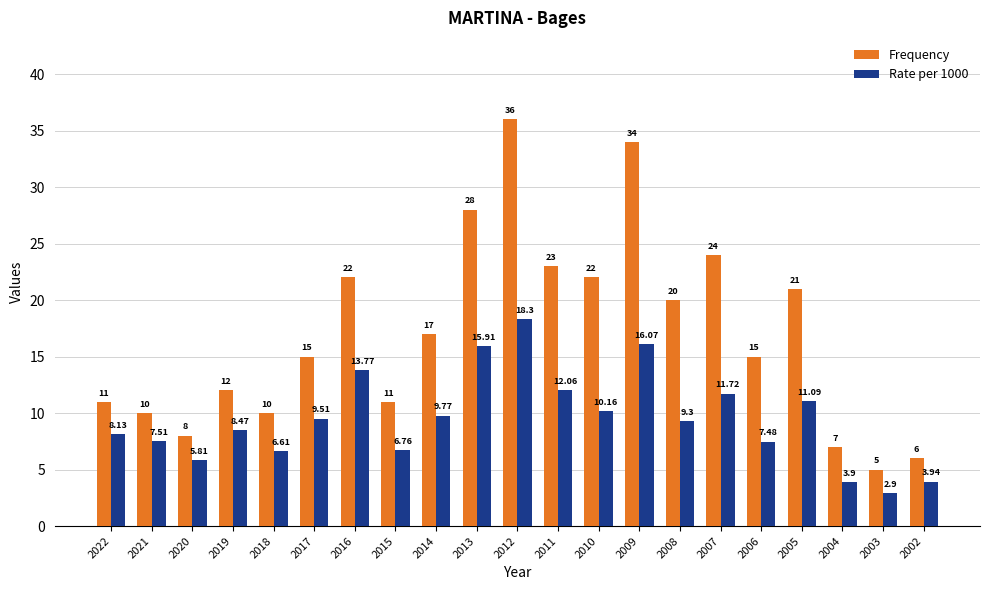

Is the value of Rate per 1000 at 2003 greater than the value of Frequency at 2009?

No